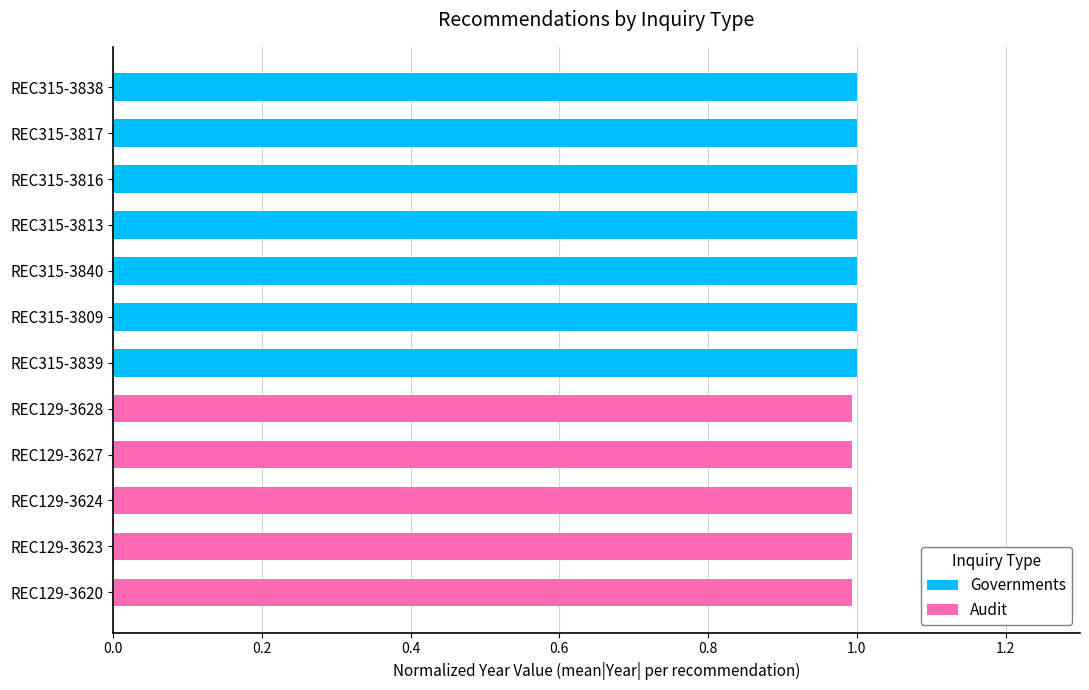

What is the sum of the Governments values at REC129-3623 and REC315-3809?

1.0